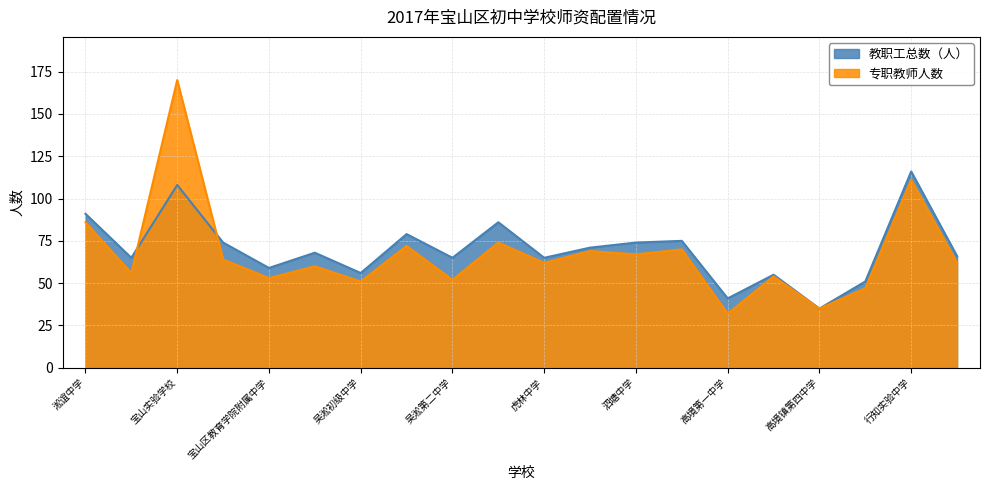

Which label corresponds to the largest value in the chart?

宝山实验学校